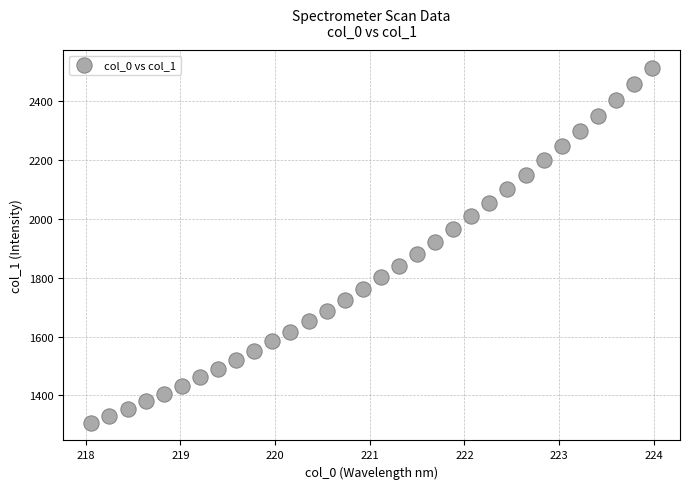

What is the range of Y values (max minus min)?

1206.7